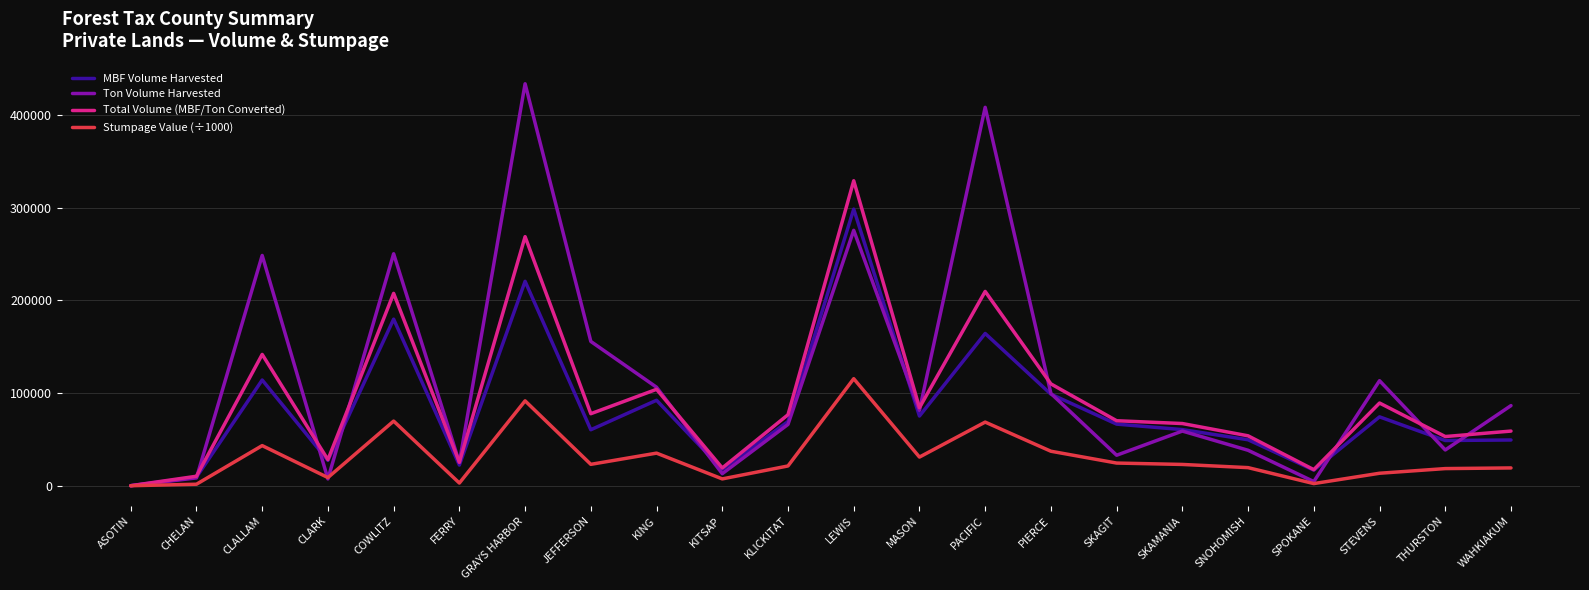

What is the difference between the maximum and minimum values in the Stumpage Value (÷1000) series?

115570.9